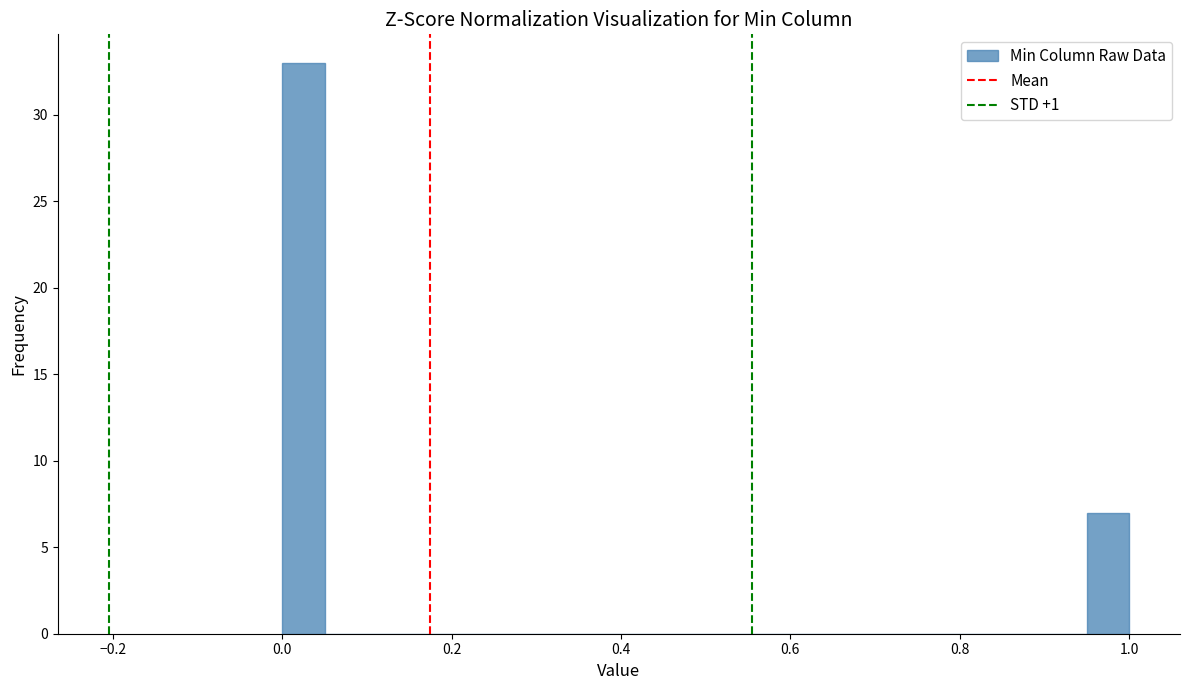

Read against the x-axis, roughly where is the centre of the tallest bar?

0.02